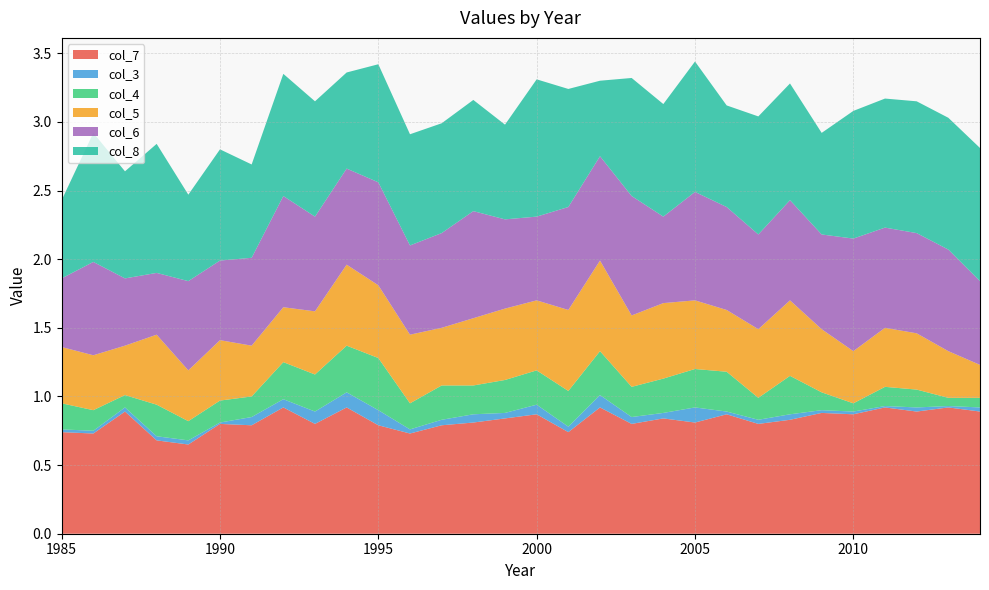

Reading right to left, transcribe all the data shown in this chart.

col_7: 2014=0.9	2013=0.9	2012=0.9	2011=0.9	2010=0.9	2009=0.9	2008=0.8	2007=0.8	2006=0.9	2005=0.8	2004=0.8	2003=0.8	2002=0.9	2001=0.7	2000=0.9	1999=0.8	1998=0.8	1997=0.8	1996=0.7	1995=0.8	1994=0.9	1993=0.8	1992=0.9	1991=0.8	1990=0.8	1989=0.7	1988=0.7	1987=0.9	1986=0.7	1985=0.7
col_3: 2014=0.0	2013=0.0	2012=0.0	2011=0.0	2010=0.0	2009=0.0	2008=0.0	2007=0.0	2006=0.0	2005=0.1	2004=0.0	2003=0.1	2002=0.1	2001=0.0	2000=0.1	1999=0.0	1998=0.1	1997=0.0	1996=0.0	1995=0.1	1994=0.1	1993=0.1	1992=0.1	1991=0.1	1990=0.0	1989=0.0	1988=0.0	1987=0.0	1986=0.0	1985=0.0
col_4: 2014=0.1	2013=0.1	2012=0.1	2011=0.1	2010=0.1	2009=0.1	2008=0.3	2007=0.2	2006=0.3	2005=0.3	2004=0.2	2003=0.2	2002=0.3	2001=0.3	2000=0.2	1999=0.2	1998=0.2	1997=0.2	1996=0.2	1995=0.4	1994=0.3	1993=0.3	1992=0.3	1991=0.1	1990=0.2	1989=0.1	1988=0.2	1987=0.1	1986=0.1	1985=0.2
col_5: 2014=0.2	2013=0.3	2012=0.4	2011=0.4	2010=0.4	2009=0.5	2008=0.6	2007=0.5	2006=0.5	2005=0.5	2004=0.6	2003=0.5	2002=0.7	2001=0.6	2000=0.5	1999=0.5	1998=0.5	1997=0.4	1996=0.5	1995=0.5	1994=0.6	1993=0.5	1992=0.4	1991=0.4	1990=0.4	1989=0.4	1988=0.5	1987=0.4	1986=0.4	1985=0.4
col_6: 2014=0.6	2013=0.7	2012=0.7	2011=0.7	2010=0.8	2009=0.7	2008=0.7	2007=0.7	2006=0.8	2005=0.8	2004=0.6	2003=0.9	2002=0.8	2001=0.8	2000=0.6	1999=0.7	1998=0.8	1997=0.7	1996=0.7	1995=0.8	1994=0.7	1993=0.7	1992=0.8	1991=0.6	1990=0.6	1989=0.7	1988=0.5	1987=0.5	1986=0.7	1985=0.5
col_8: 2014=1.0	2013=1.0	2012=1.0	2011=0.9	2010=0.9	2009=0.7	2008=0.8	2007=0.9	2006=0.7	2005=0.9	2004=0.8	2003=0.9	2002=0.6	2001=0.9	2000=1.0	1999=0.7	1998=0.8	1997=0.8	1996=0.8	1995=0.9	1994=0.7	1993=0.8	1992=0.9	1991=0.7	1990=0.8	1989=0.6	1988=0.9	1987=0.8	1986=0.9	1985=0.6